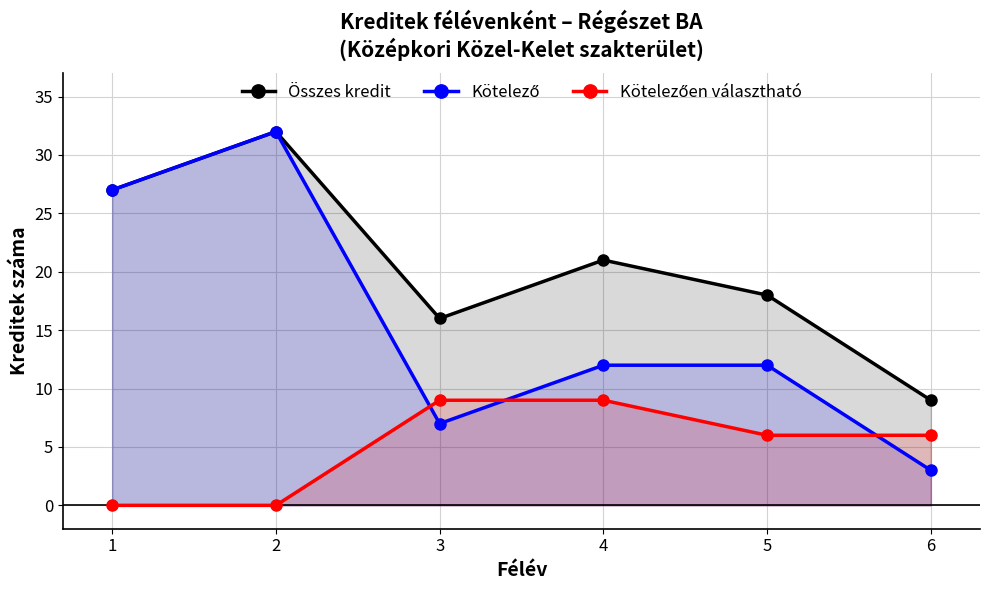

True or false: Összes kredit and Kötelezően választható cross at least once.

False